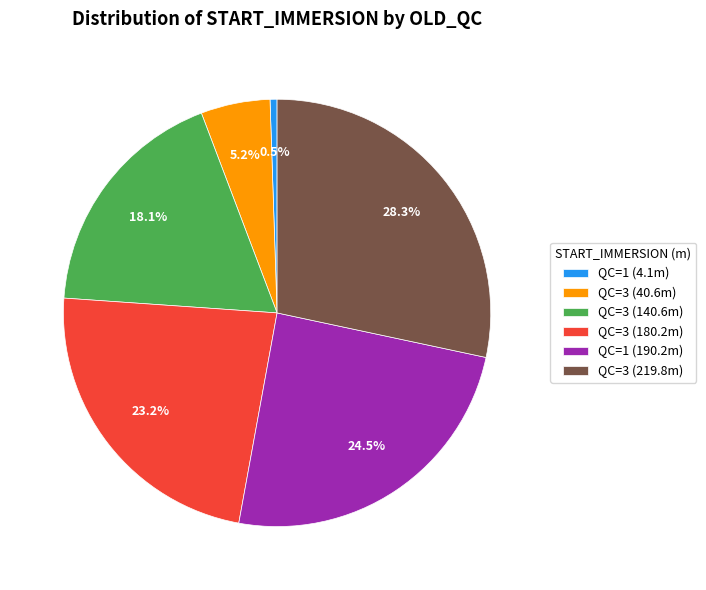

To the nearest percent, what is the average slice percentage?

17%